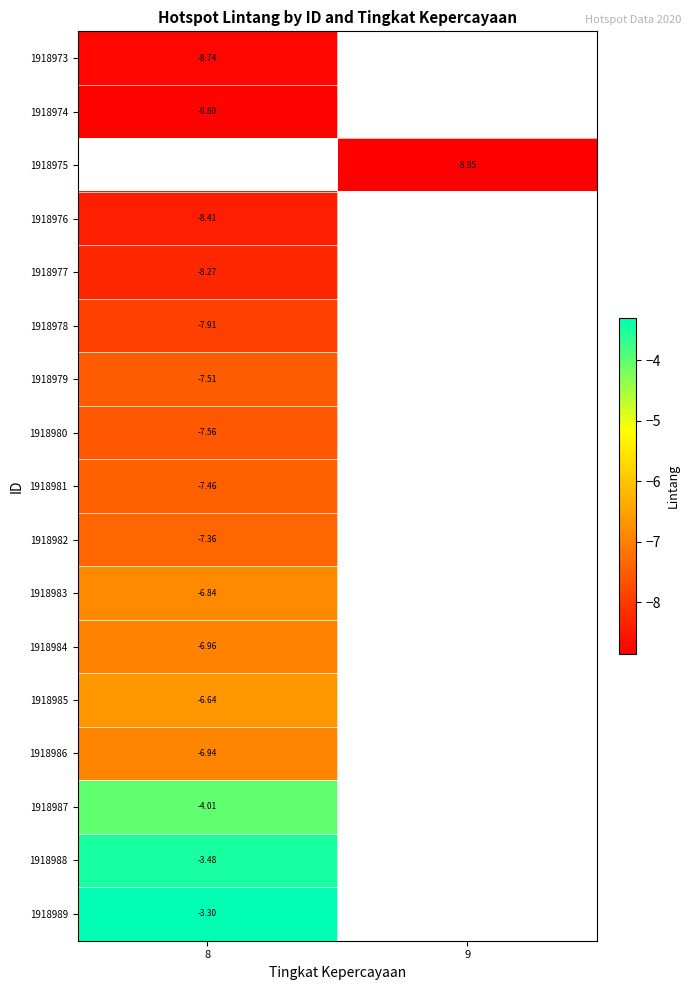

Is the value of 1918976 at 9 greater than the value of 1918981 at 8?

No